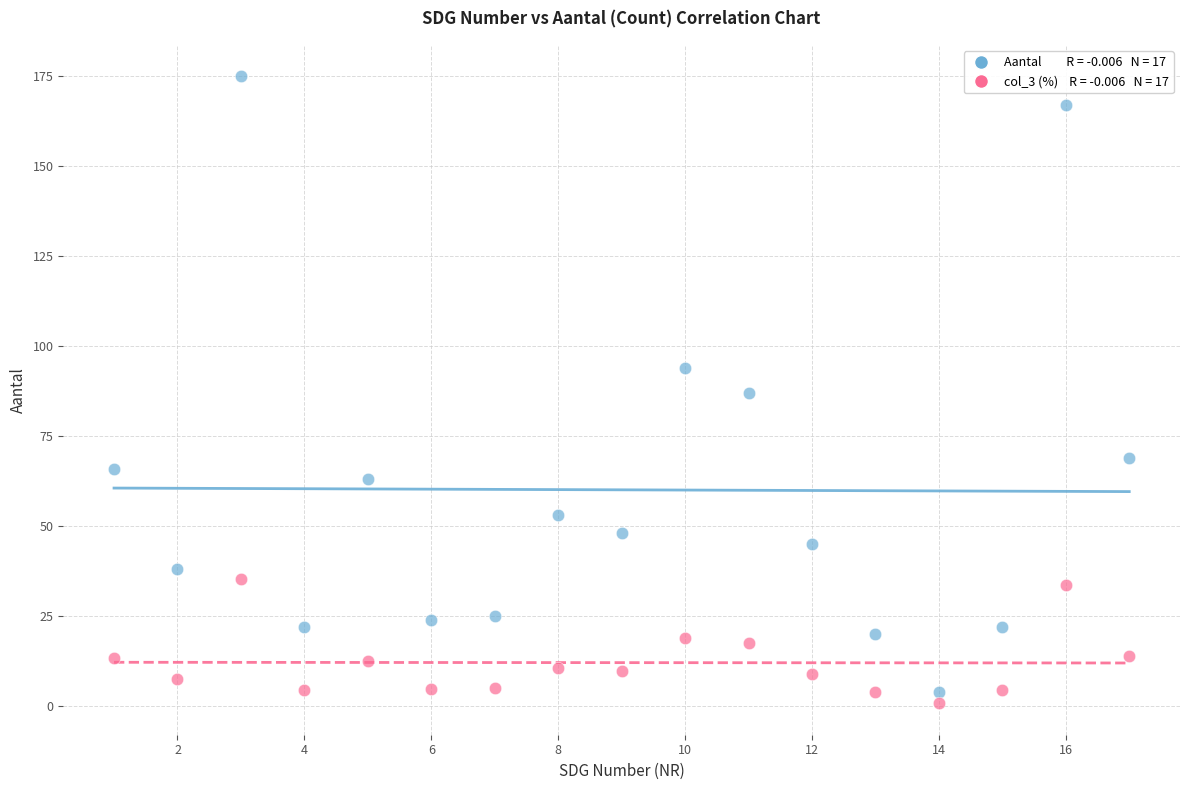

Across all data points, what is the range of Y values (max minus min)?

174.2